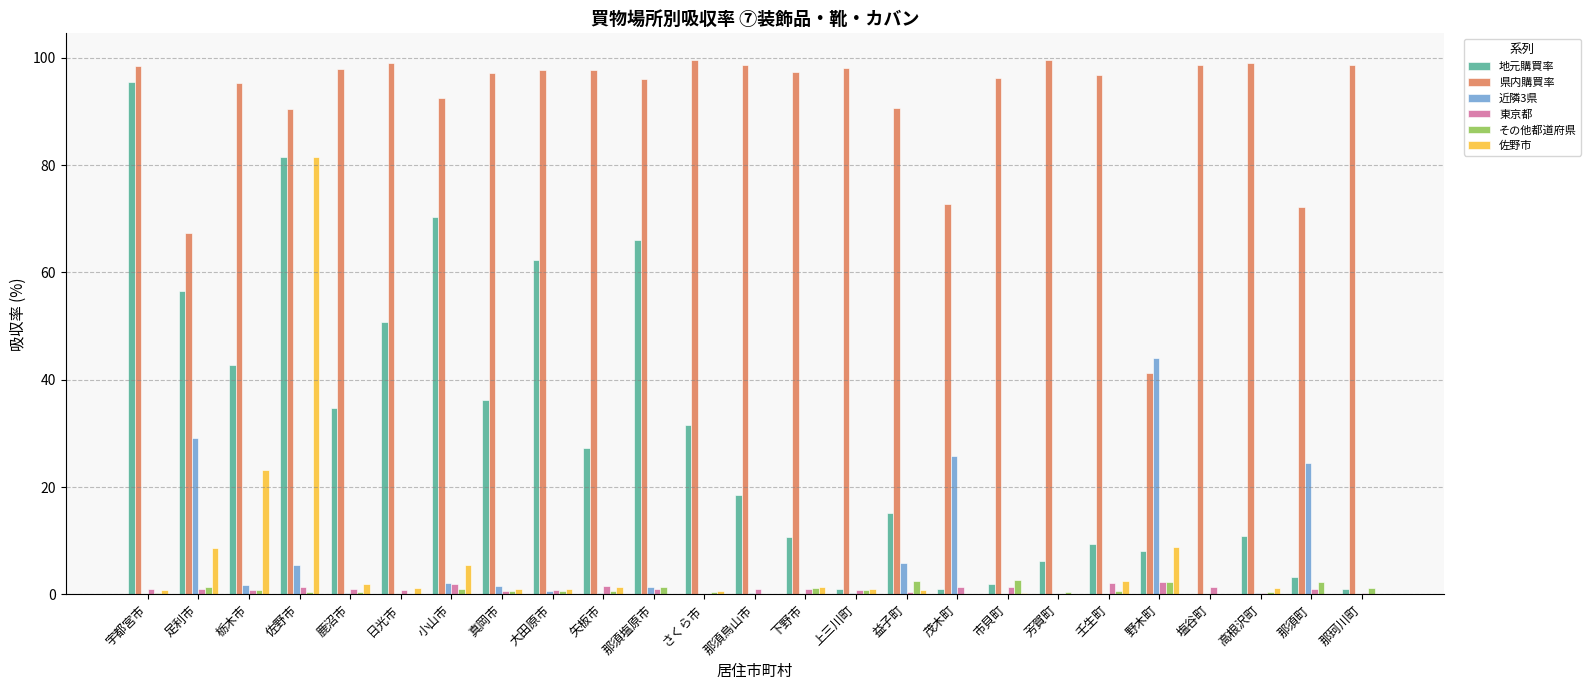

Count the number of categories in the chart.

25